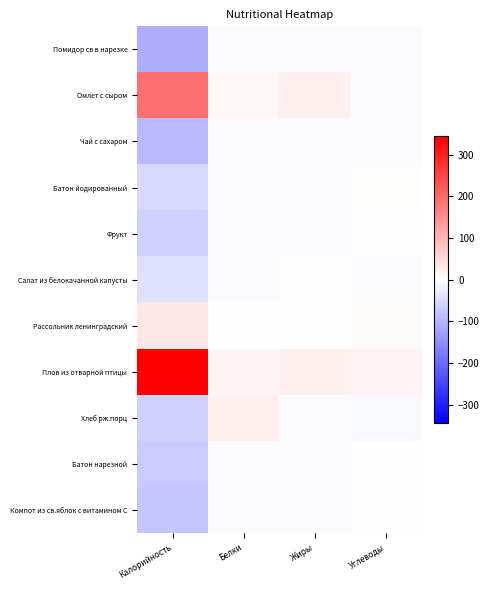

Reading left to right, what are all the values shown in this chart?

Помидор св в нарезке: Калорийность=-109.7	Белки=-7.0	Жиры=-5.9	Углеводы=-8.0
Омлет с сыром: Калорийность=193.3	Белки=11.3	Жиры=19.3	Углеводы=-7.3
Чай с сахаром: Калорийность=-95.7	Белки=-7.5	Жиры=-6.0	Углеводы=-3.9
Батон йодированный: Калорийность=-51.3	Белки=-5.3	Жиры=-5.7	Углеводы=4.4
Фрукт: Калорийность=-62.0	Белки=-6.3	Жиры=-5.7	Углеводы=2.7
Салат из белокачанной капусты: Калорийность=-42.7	Белки=-6.4	Жиры=-1.1	Углеводы=-3.4
Рассольник ленинградский: Калорийность=34.4	Белки=-1.8	Жиры=1.2	Углеводы=6.7
Плов из отварной птицы: Калорийность=343.8	Белки=14.4	Жиры=18.9	Углеводы=18.3
Хлеб рж.порц: Калорийность=-63.8	Белки=22.3	Жиры=-4.0	Углеводы=-9.9
Батон нарезной: Калорийность=-70.1	Белки=-6.2	Жиры=-5.4	Углеводы=-0.1
Компот из св.яблок с витамином С: Калорийность=-76.5	Белки=-7.6	Жиры=-5.9	Углеводы=0.8